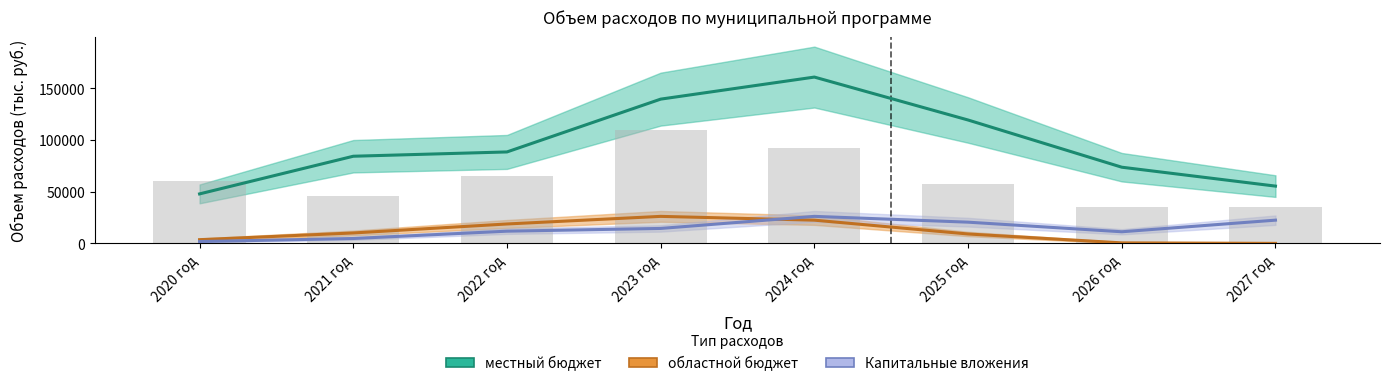

What is the label of the 3rd bar from the left?

2022 год